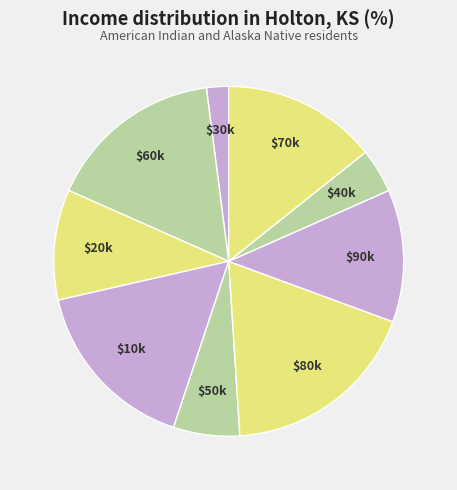

How many segments does this pie chart have?

9